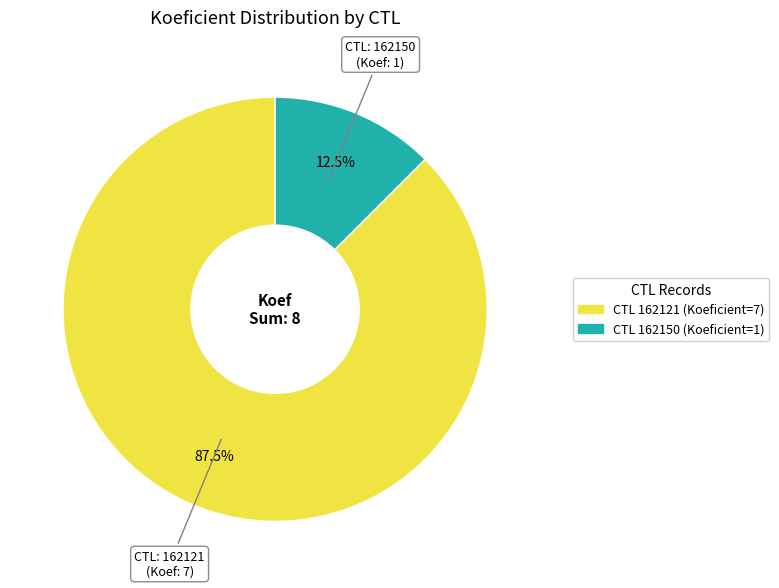

Is there any slice that represents more than half of the pie?

Yes